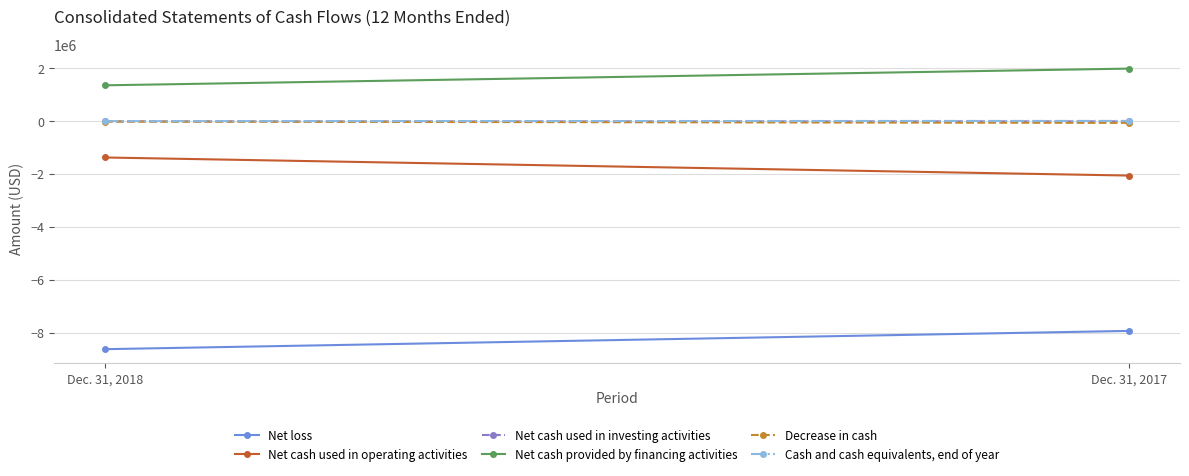

Is it true that Net cash provided by financing activities equals 2283729 at Dec. 31, 2018?

False